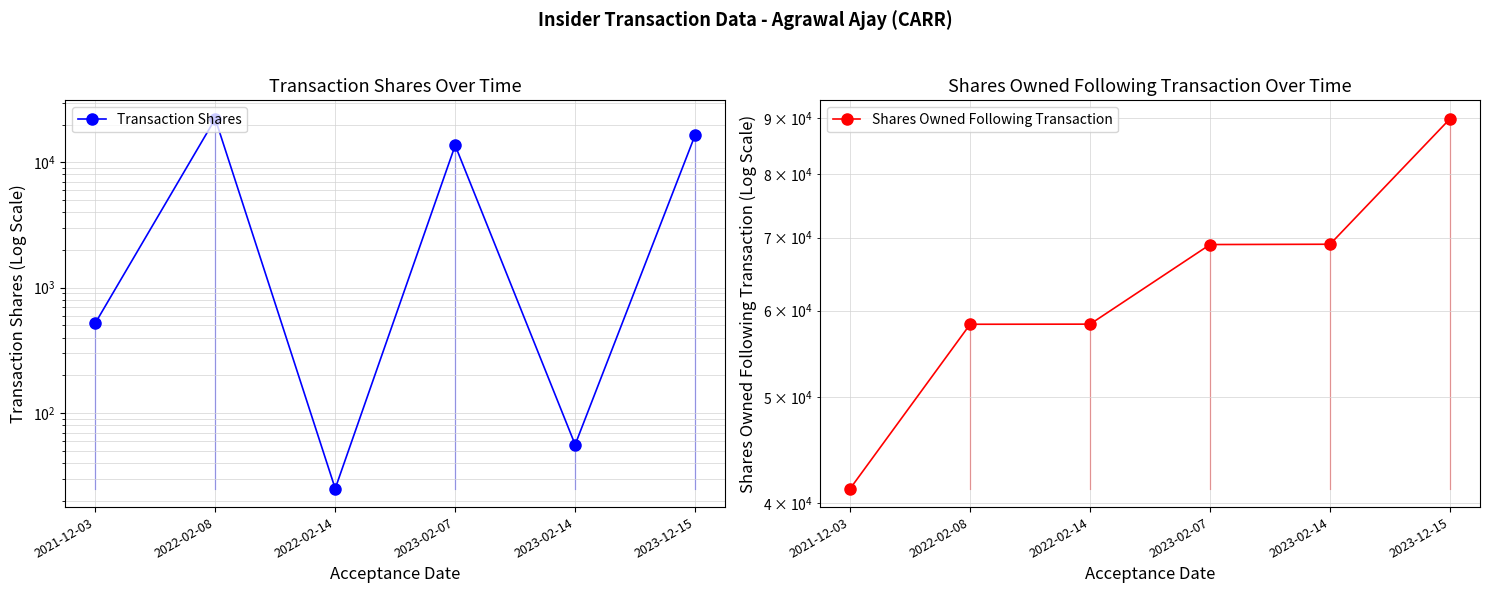

Count the number of data series in this chart.

2